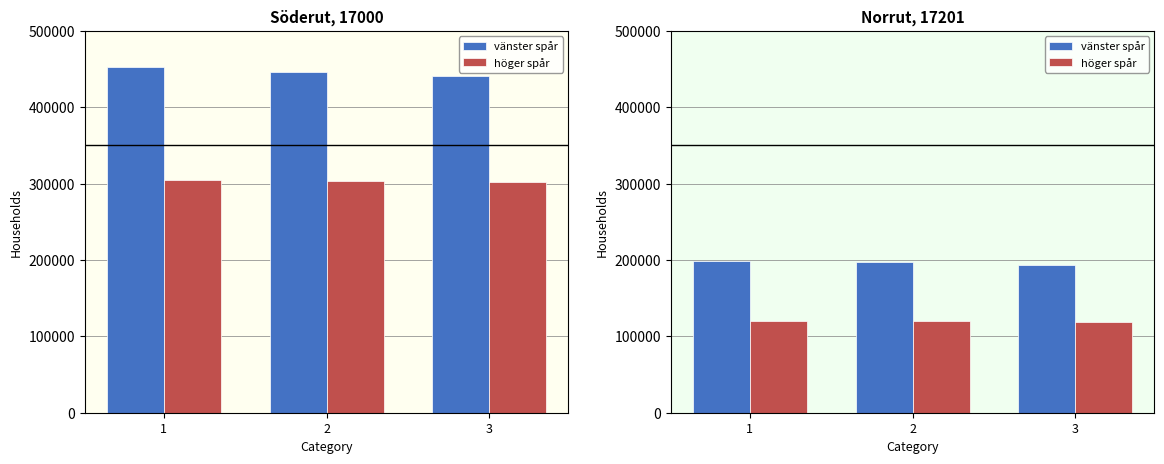

Which series has the largest range (max minus min)?

vänster spår